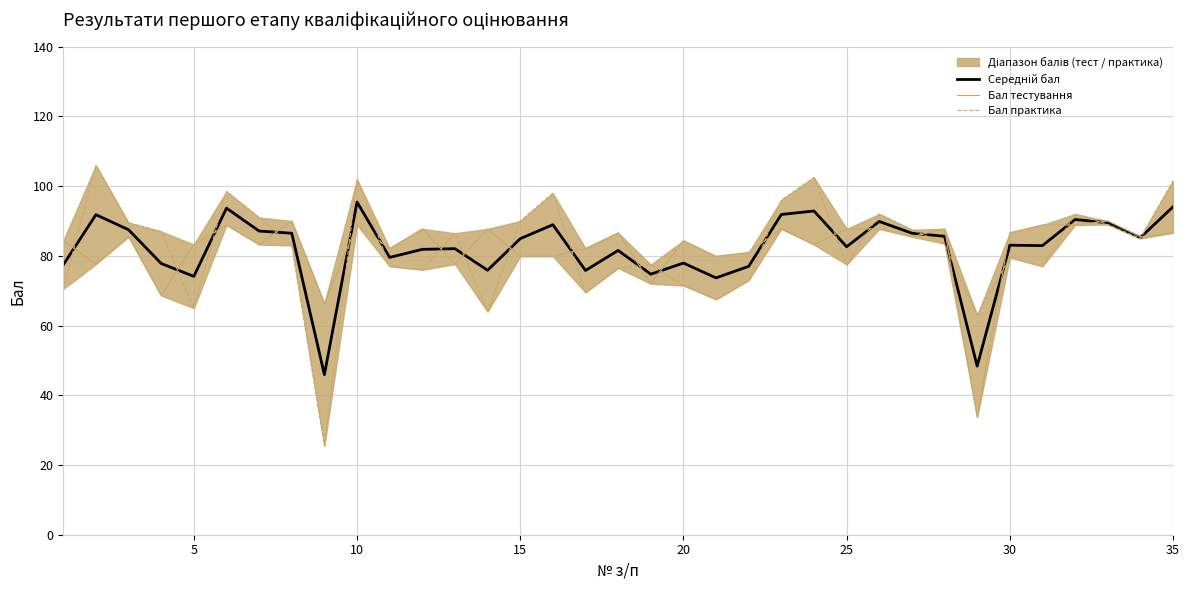

True or false: Бал тестування and Бал практика intersect in this chart.

True